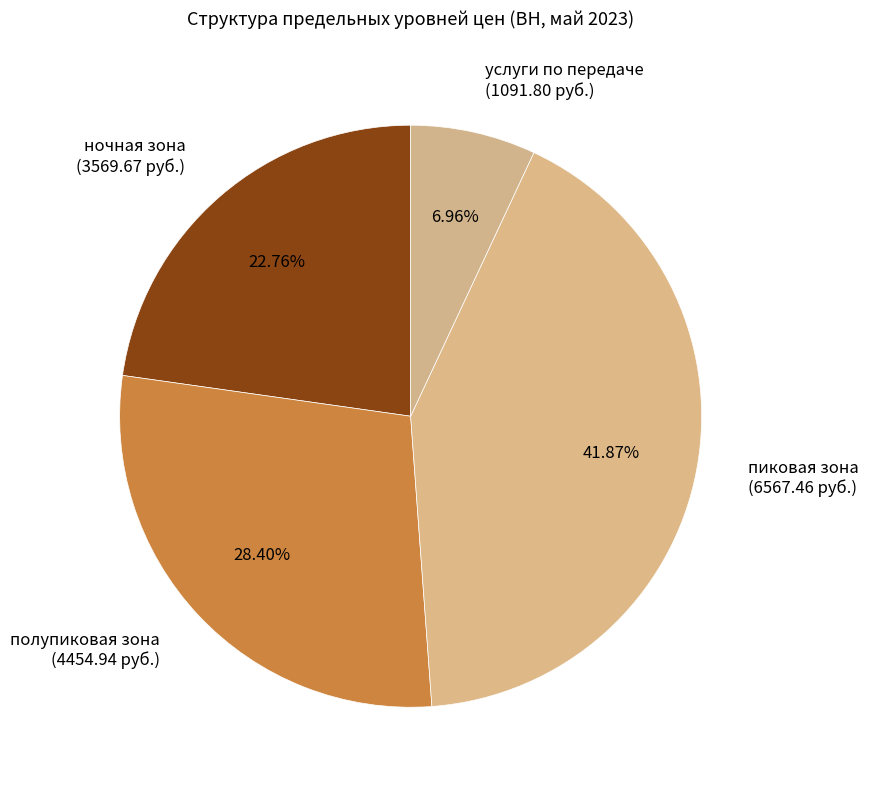

Rank the categories by value from lowest to highest.

услуги по передаче (1091.80 руб.), ночная зона (3569.67 руб.), полупиковая зона (4454.94 руб.), пиковая зона (6567.46 руб.)